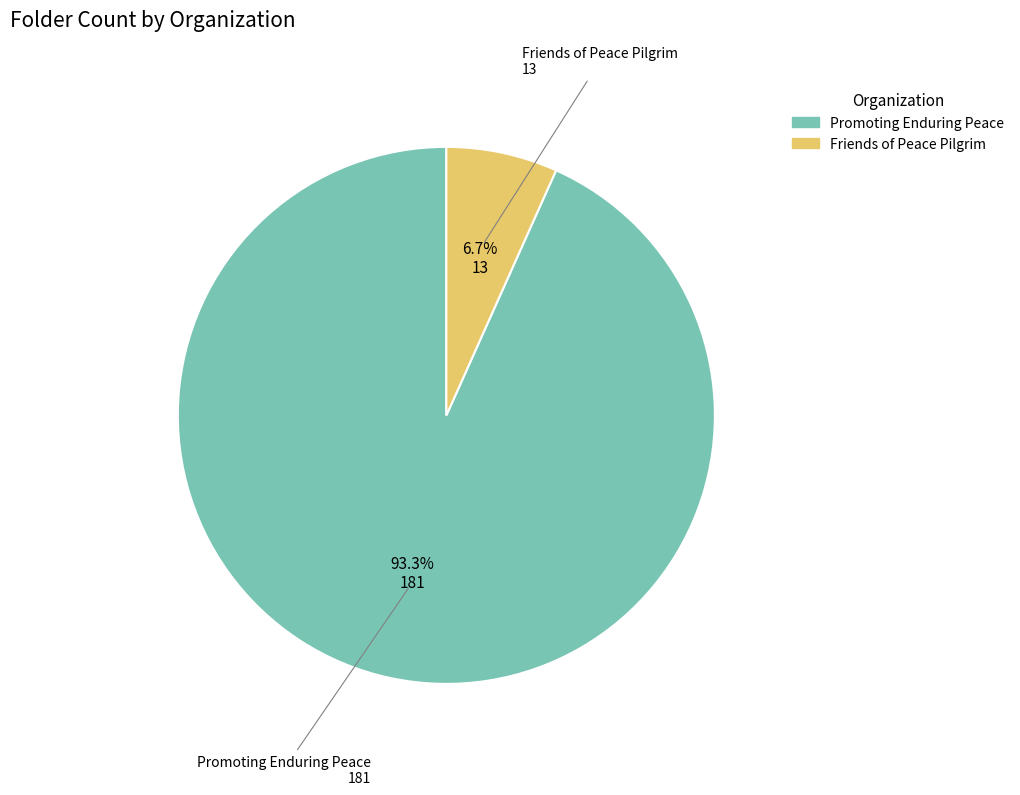

To the nearest percent, what is the difference between the largest and smallest slice percentages?

87%